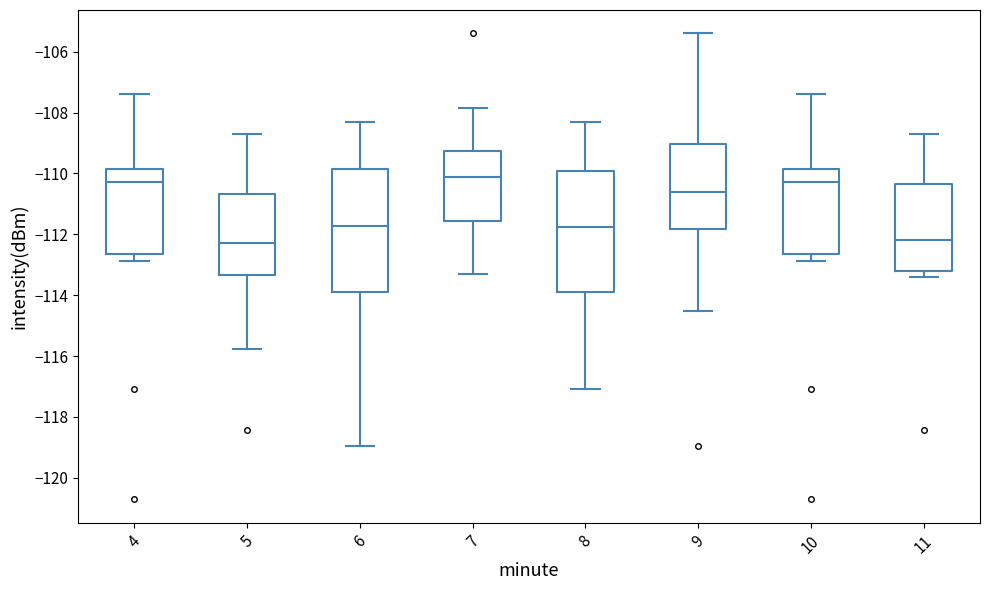

Reading left to right, read every box against the y-axis: the position of its median line, the range the box covers, and the ends of its whiskers. The values are not printed on the chart, so give them approximately, as read against the axis.

4: median -110.2, box -112.6 to -109.8, whiskers -112.8 to -107.4
5: median -112.2, box -113.4 to -110.6, whiskers -115.8 to -108.6
6: median -111.8, box -113.8 to -109.8, whiskers -119.0 to -108.2
7: median -110.2, box -111.6 to -109.2, whiskers -113.4 to -107.8
8: median -111.8, box -113.8 to -110.0, whiskers -117.0 to -108.2
9: median -110.6, box -111.8 to -109.0, whiskers -114.6 to -105.4
10: median -110.2, box -112.6 to -109.8, whiskers -112.8 to -107.4
11: median -112.2, box -113.2 to -110.4, whiskers -113.4 to -108.6